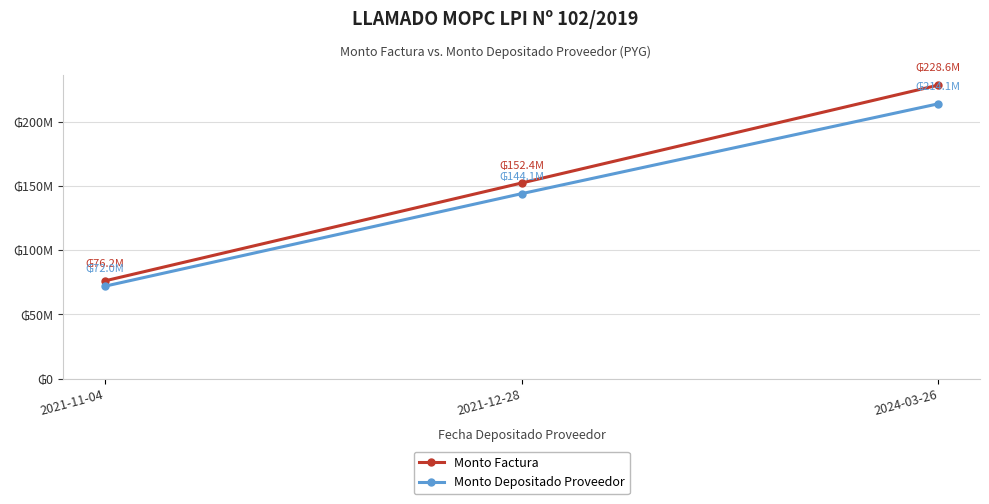

At which label does Monto Factura first exceed 152400000?

2024-03-26